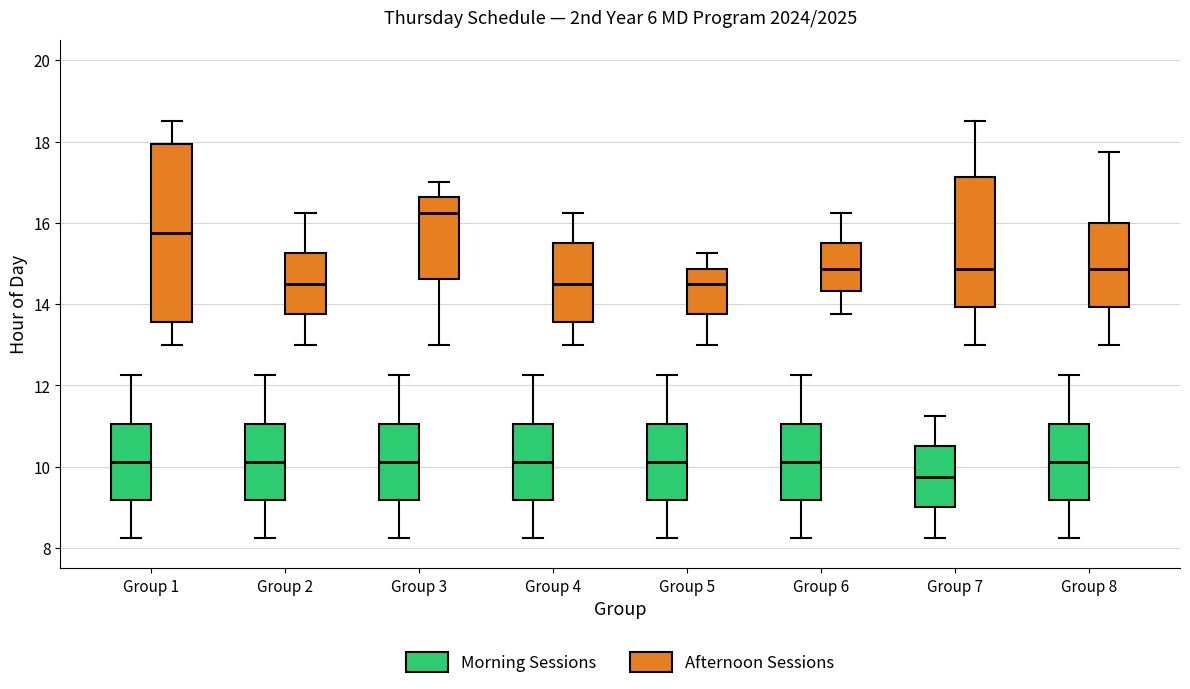

Which box has the highest median line?

Group 3 (Afternoon Sessions)